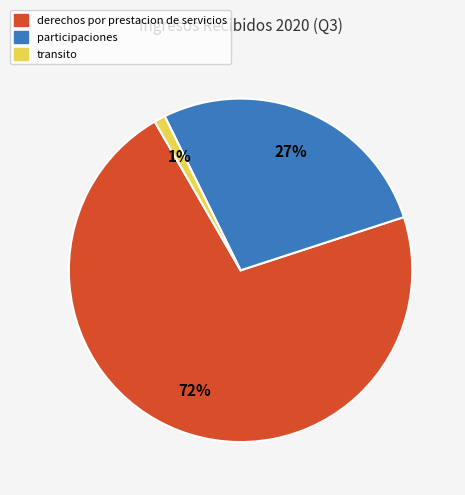

Is there a majority slice in this chart?

Yes